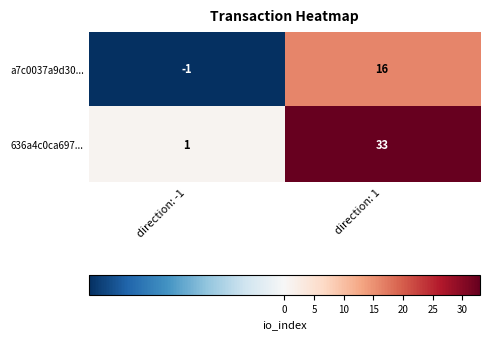

What is the spread (max minus min) of values at direction: -1?

2